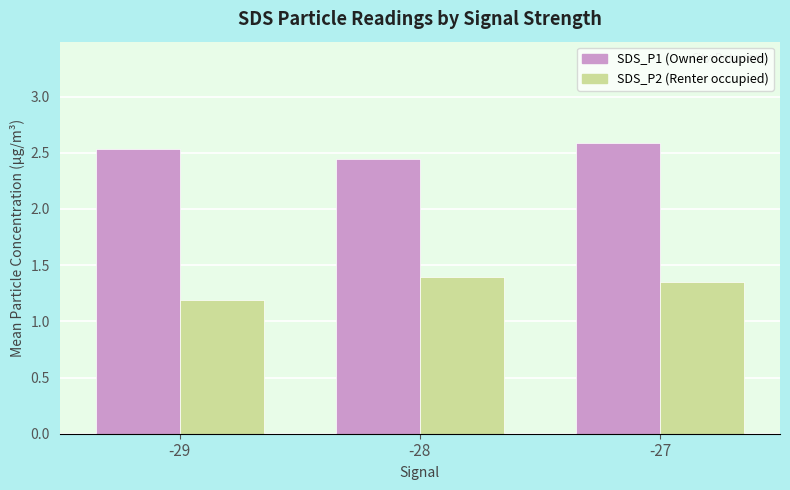

What is the spread (max minus min) of values at -28?

1.1